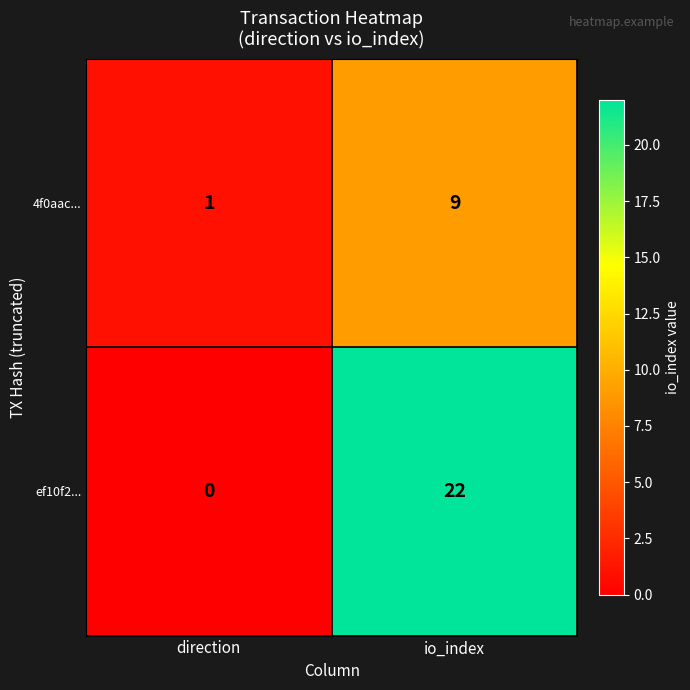

Which series has the largest range (max minus min)?

ef10f2...